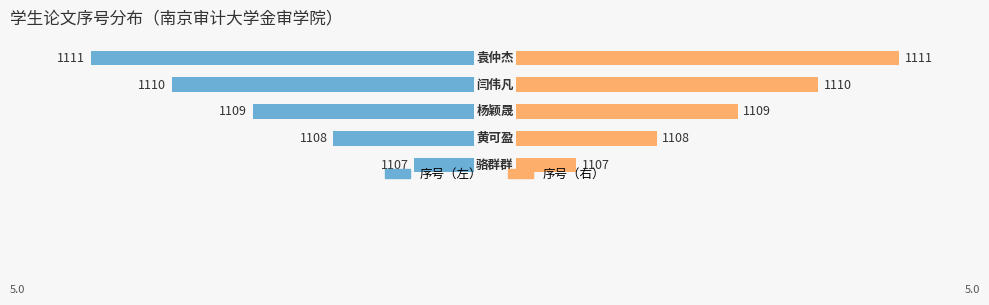

What are all the series names shown in the legend?

序号（左）, 序号（右）